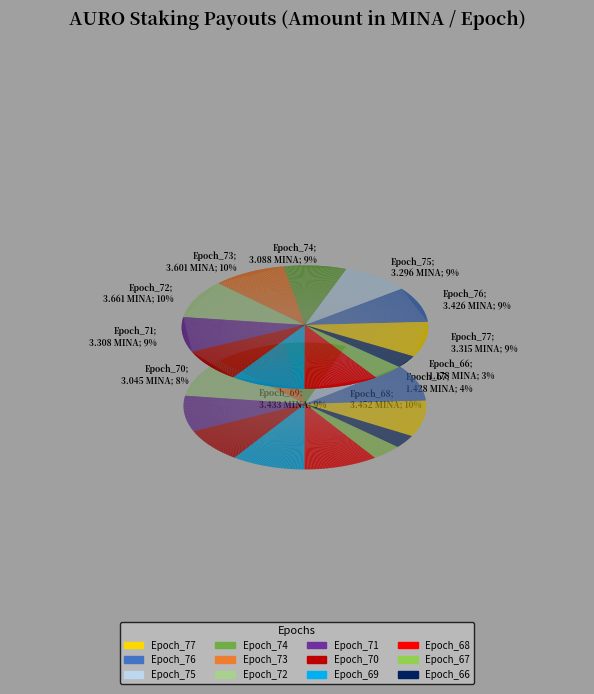

To the nearest percent, what is the combined percentage of Epoch_77 and Epoch_76?

19%